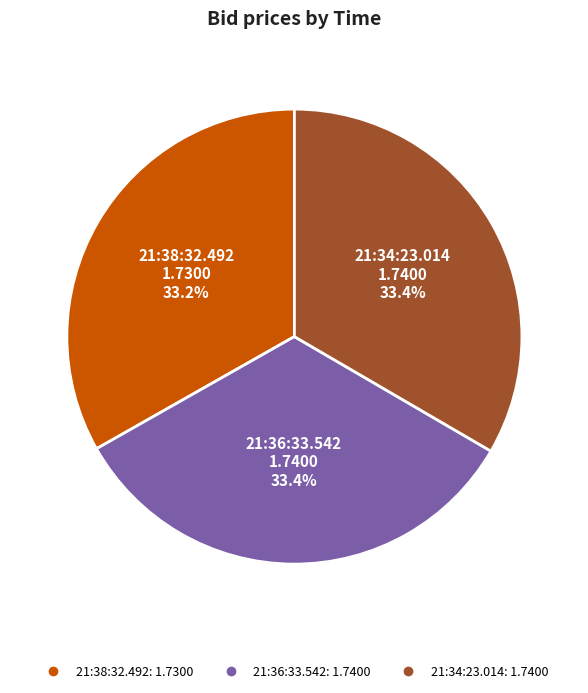

Is it true that 21:34:23.014 is 20% of the pie?

False